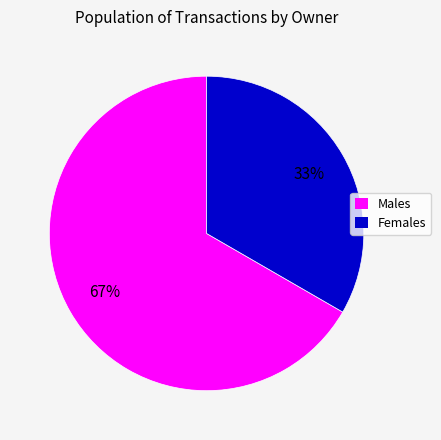

Is there any slice that represents more than half of the pie?

Yes